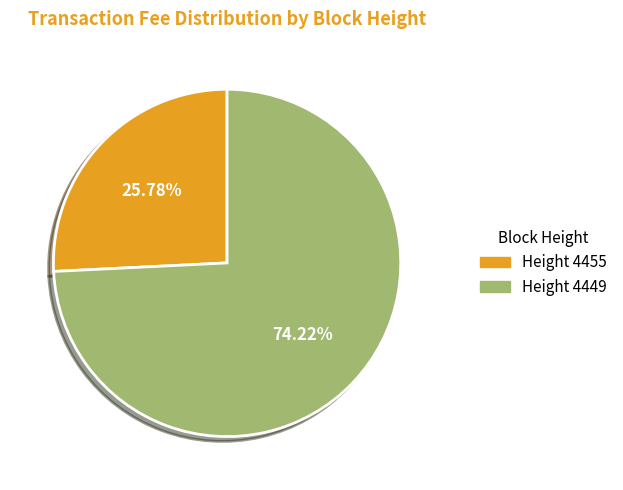

Approximately how many times larger is the value at Height 4455 compared to Height 4449?

0.3